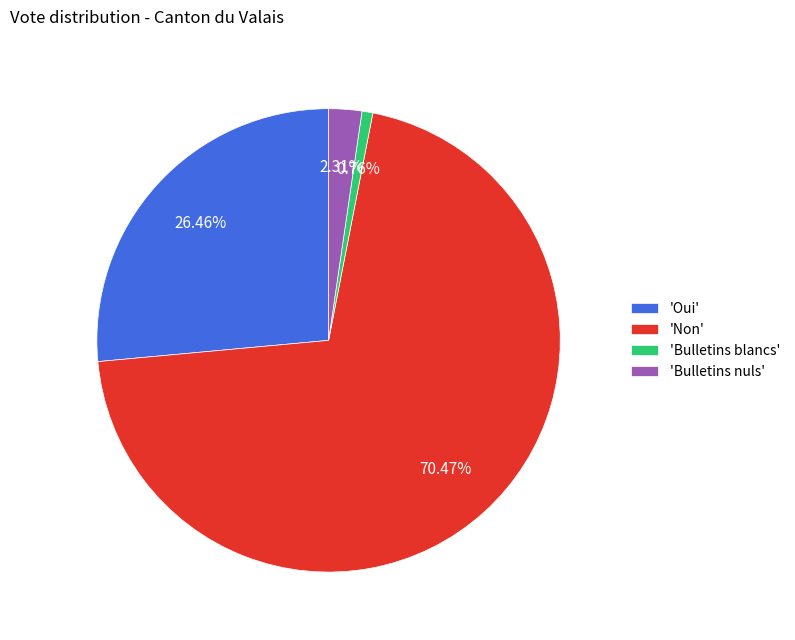

Do 'Oui' and 'Bulletins nuls' together represent more than half of the pie?

No